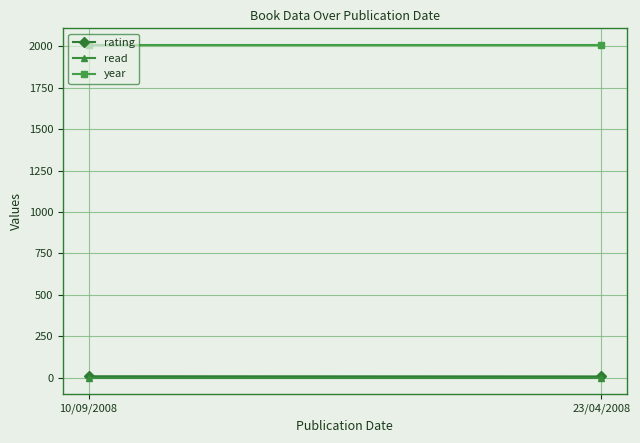

Reading right to left, extract all data points from this chart.

rating: 8	9
read: 1	1
year: 2008	2008